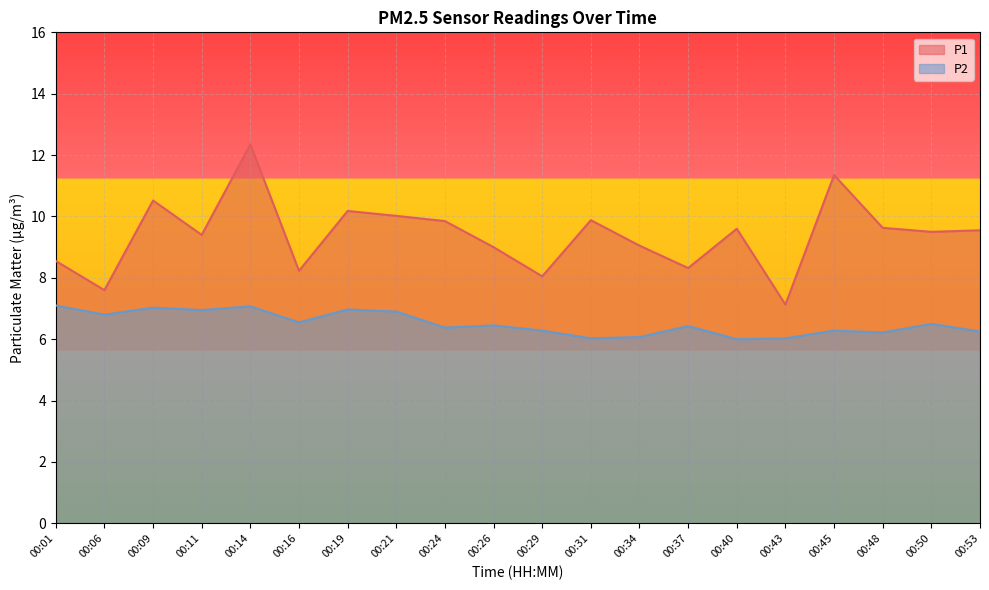

Where is the first local minimum for P2?

00:06